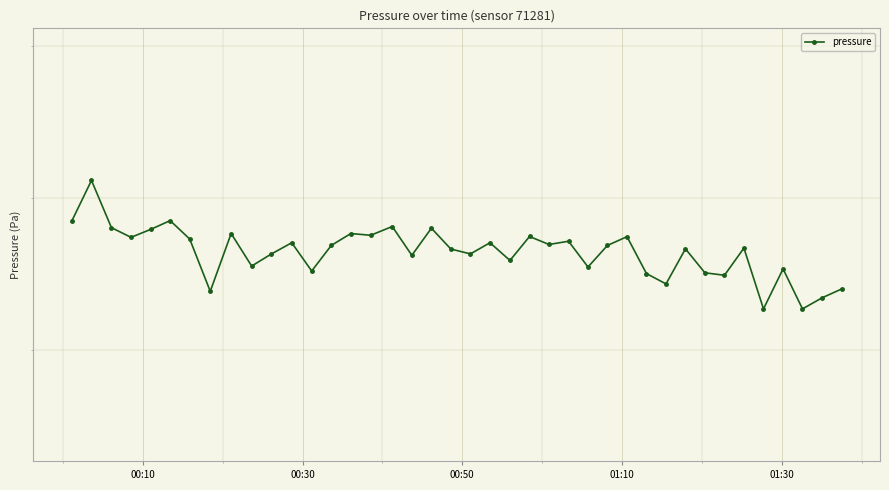

Does the chart have visible grid lines?

Yes